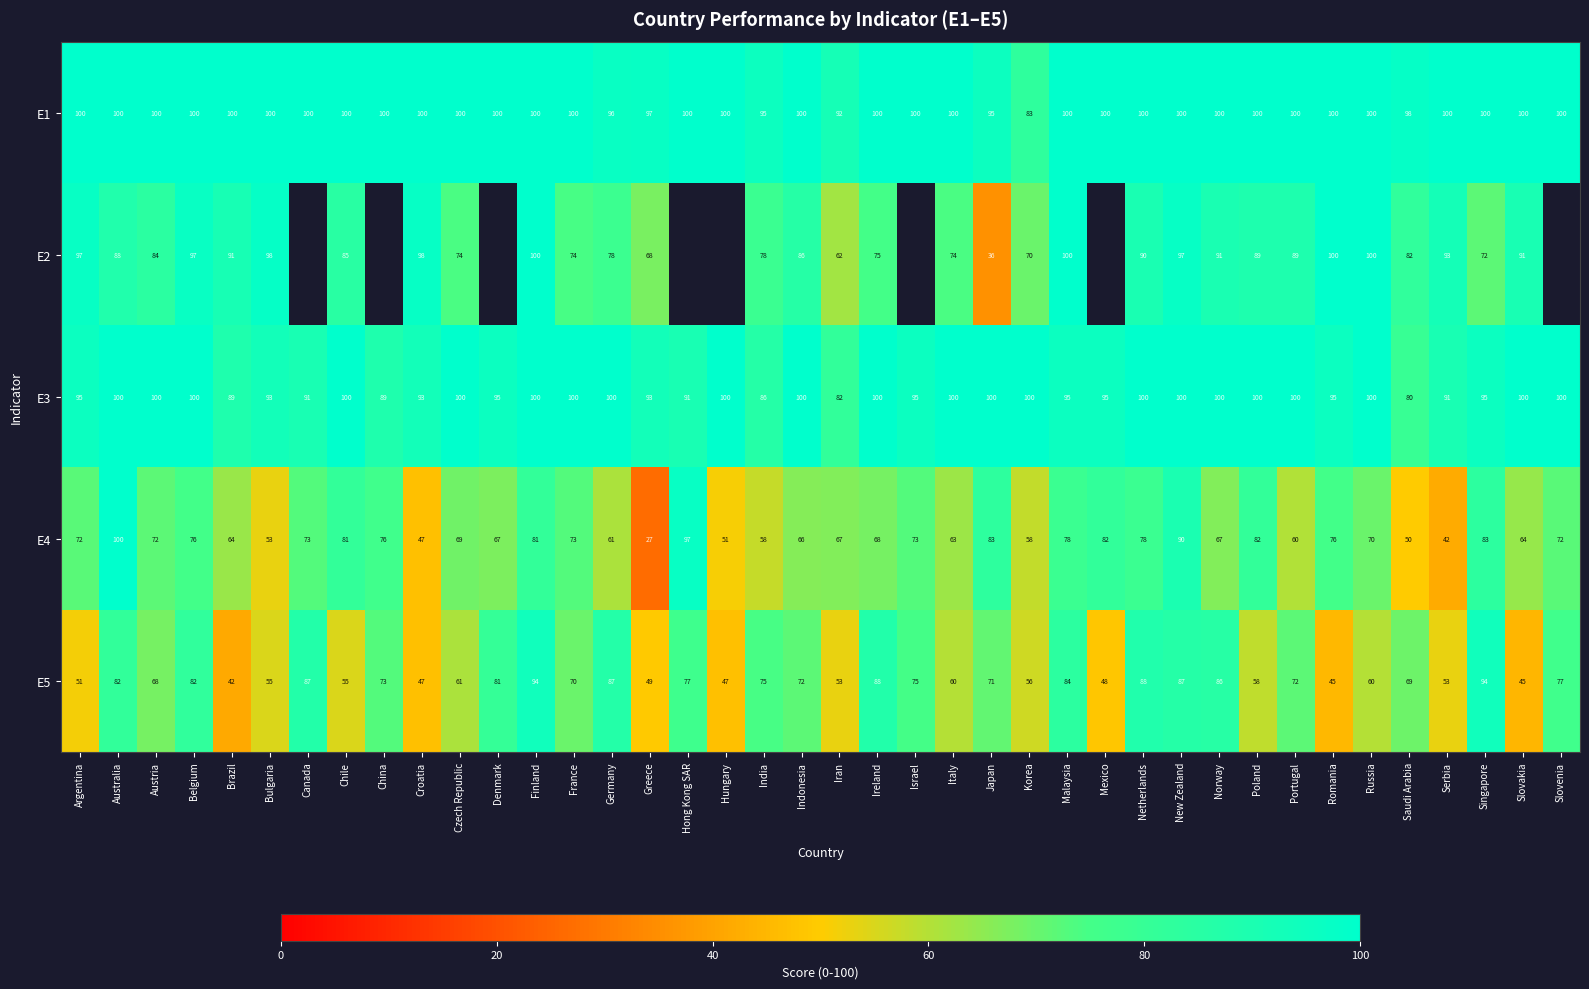

At how many categories does at least one series exceed 29?

40